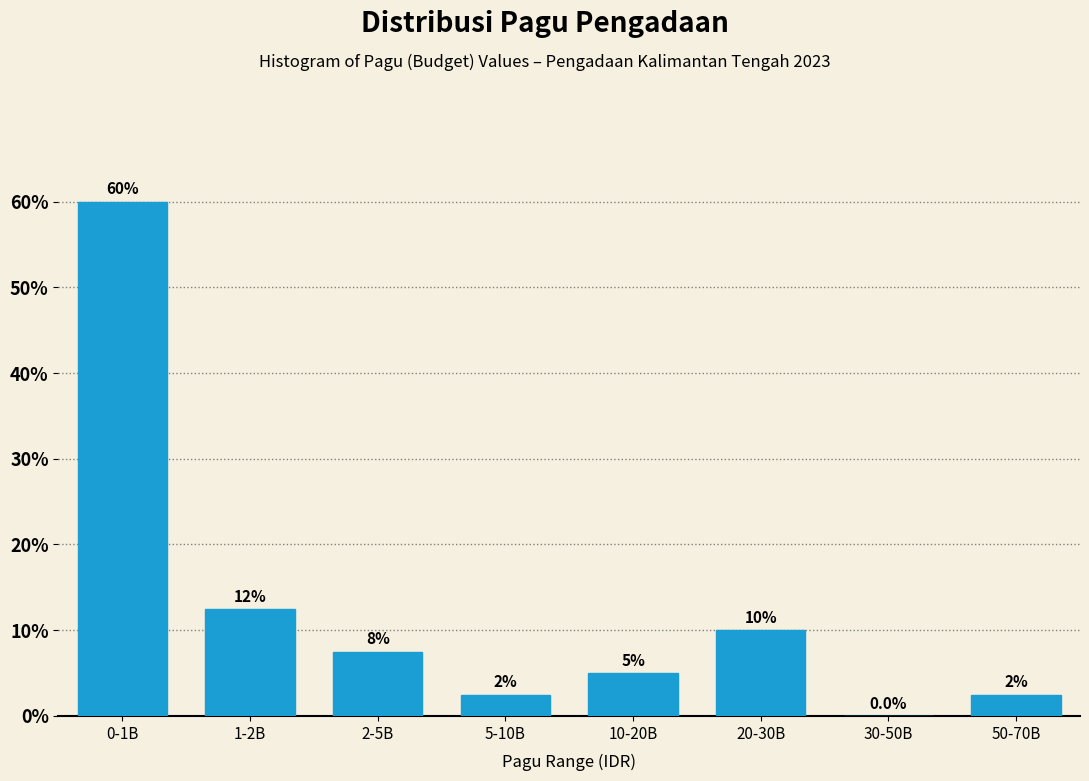

Reading left to right, transcribe all the data shown in this chart.

0-1B=60.0	1-2B=12.5	2-5B=7.5	5-10B=2.5	10-20B=5.0	20-30B=10.0	30-50B=0.0	50-70B=2.5